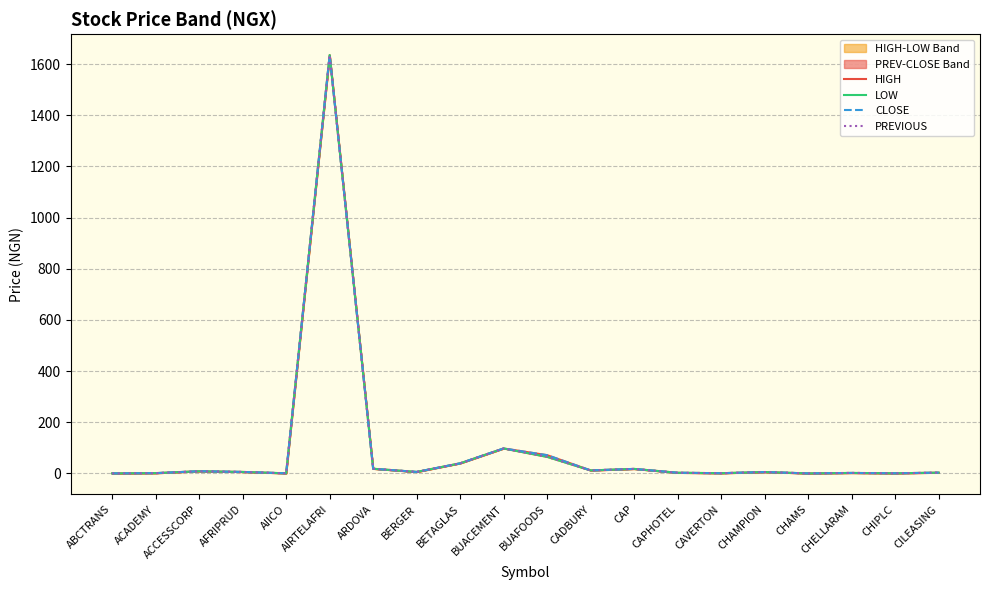

What is the sum of all PREVIOUS values?

1923.7